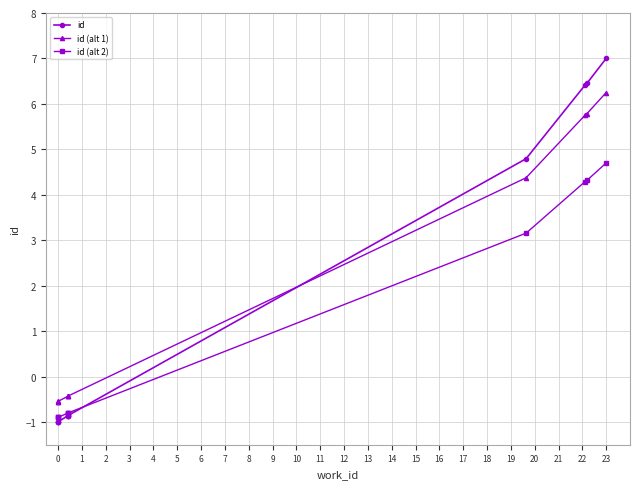

At 0, list the series in order from smallest to largest.

id, id (alt 2), id (alt 1)